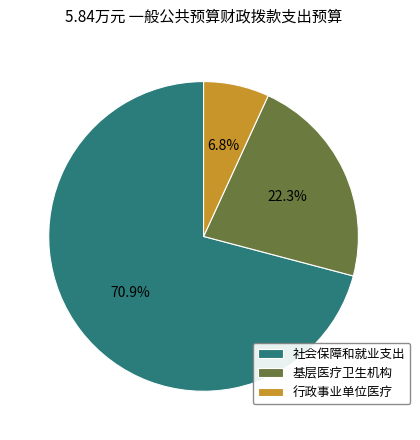

Rank the categories by value from lowest to highest.

行政事业单位医疗, 基层医疗卫生机构, 社会保障和就业支出